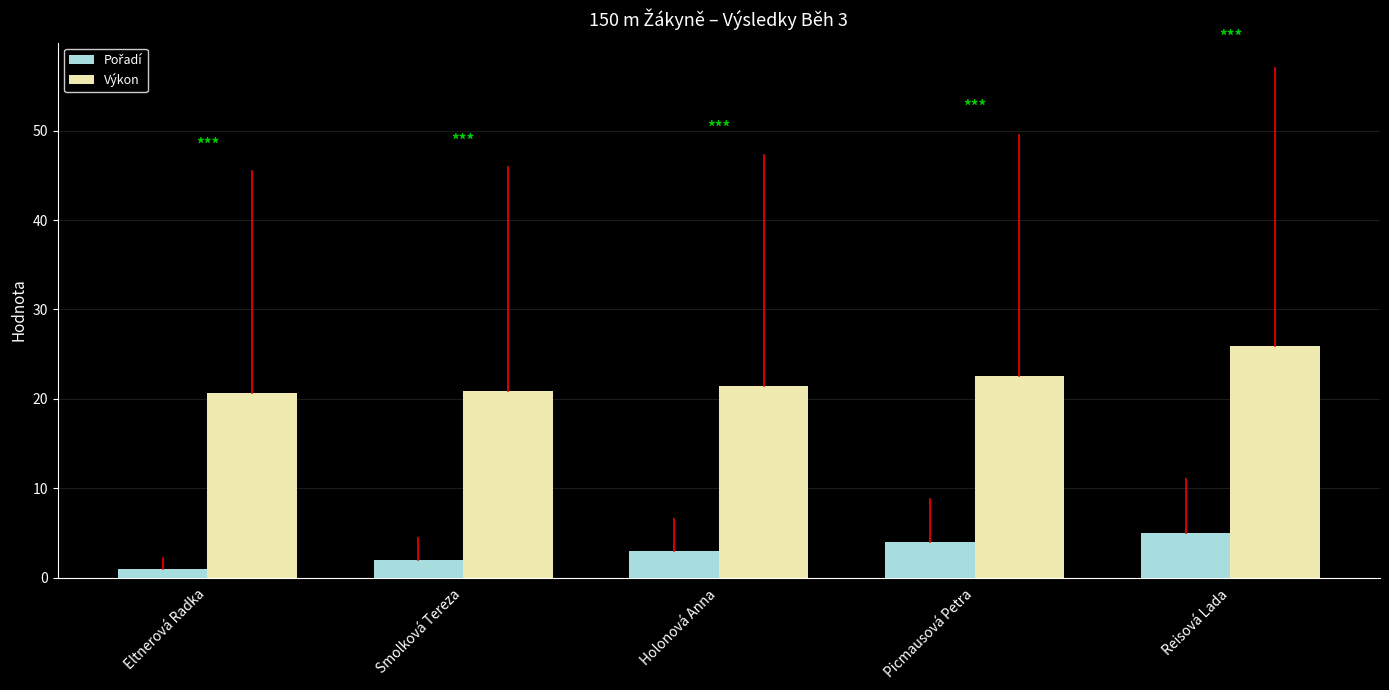

How many bars are there in total?

10